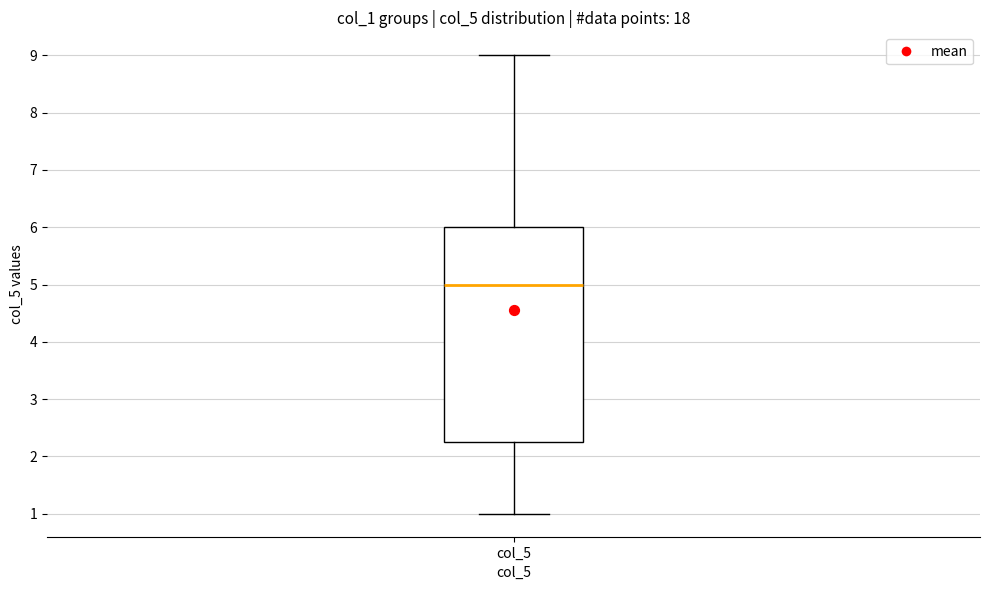

Where does the median line of the box for col_5 sit on the y-axis? The values are not printed on the chart, so give them approximately, as read against the axis.

5.0